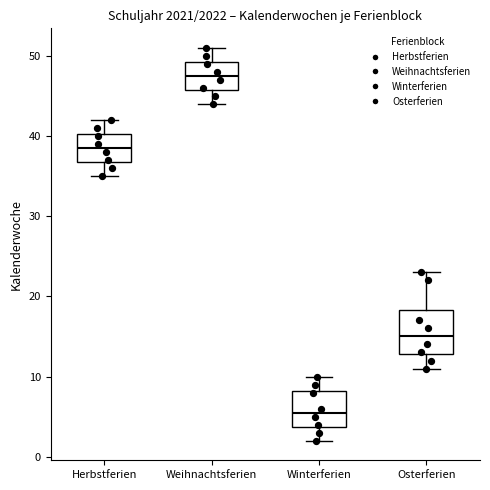

Which box has the highest median line?

Weihnachtsferien